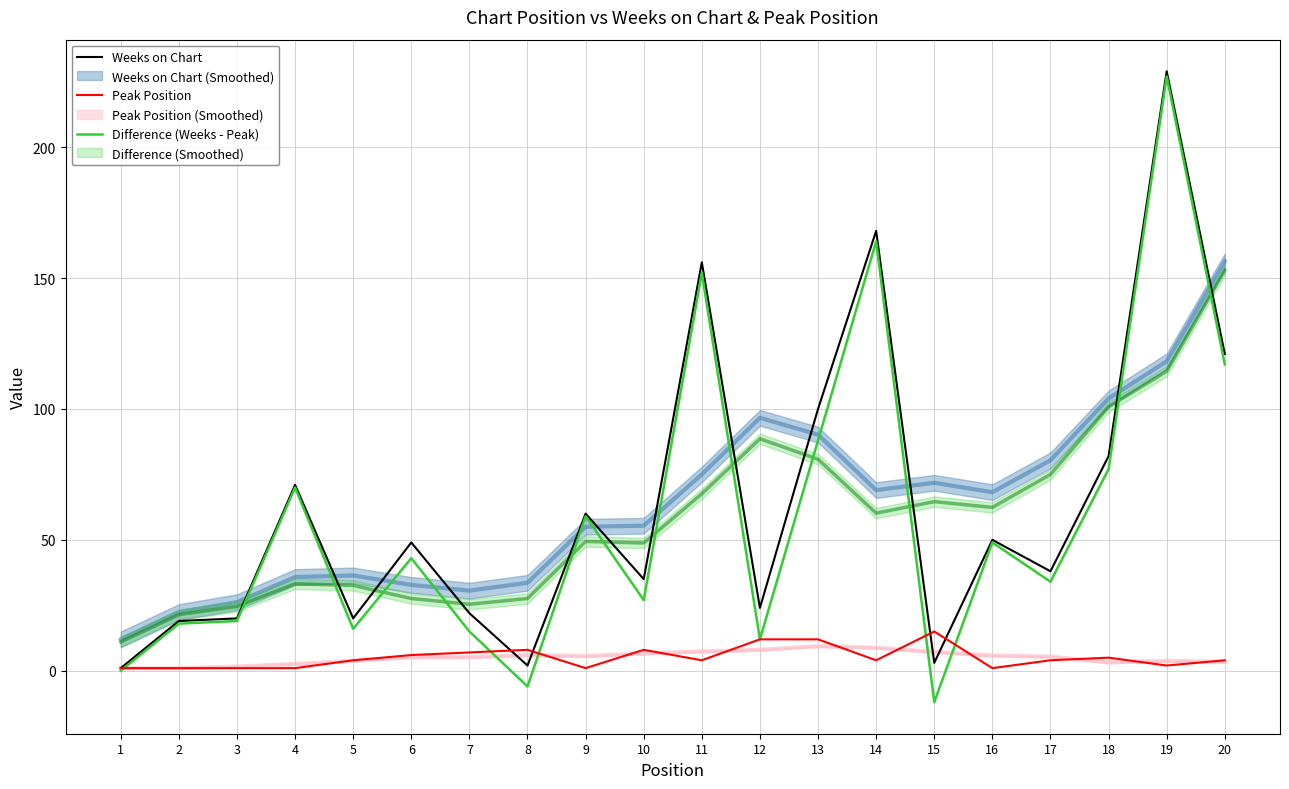

True or false: Peak Position has a value of 4 at 7.

False